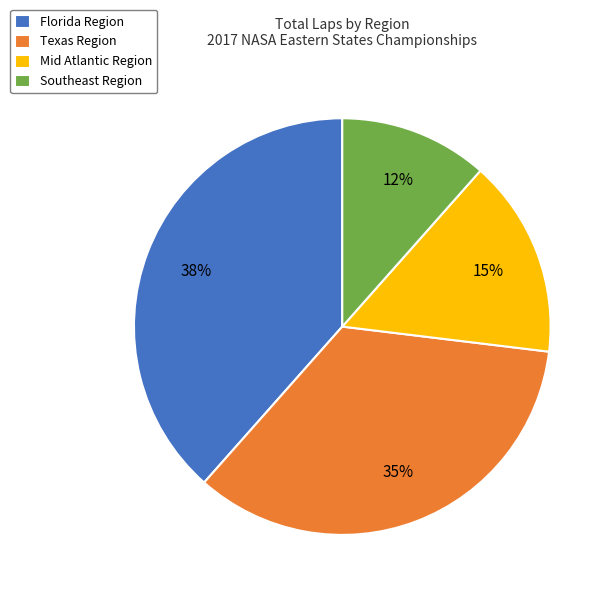

Which has a higher value, Florida Region or Texas Region?

Florida Region